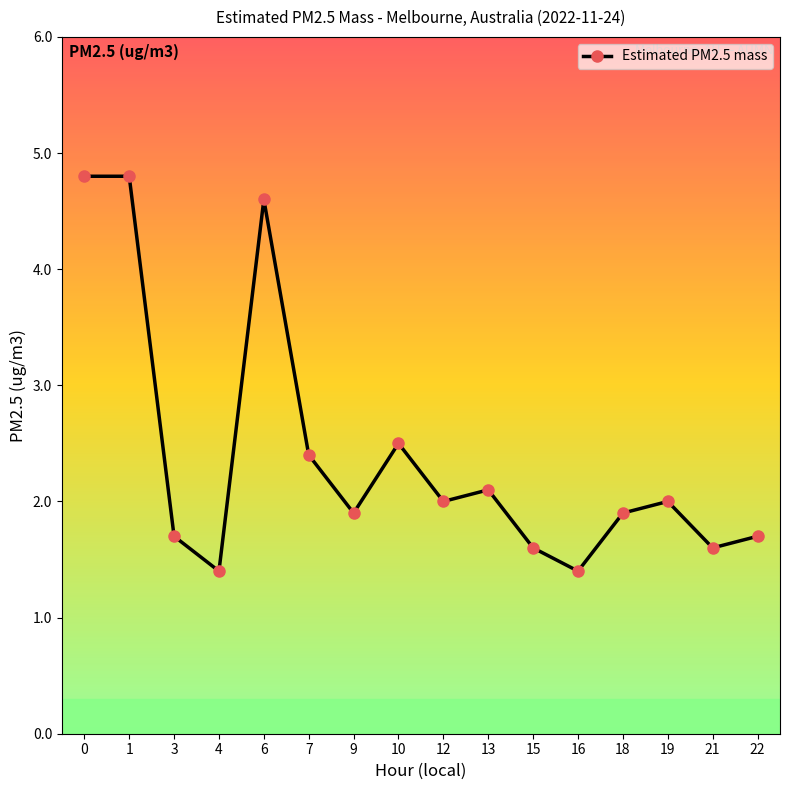

Reading left to right, transcribe all the data shown in this chart.

0=4.8	1=4.8	3=1.7	4=1.4	6=4.6	7=2.4	9=1.9	10=2.5	12=2.0	13=2.1	15=1.6	16=1.4	18=1.9	19=2.0	21=1.6	22=1.7